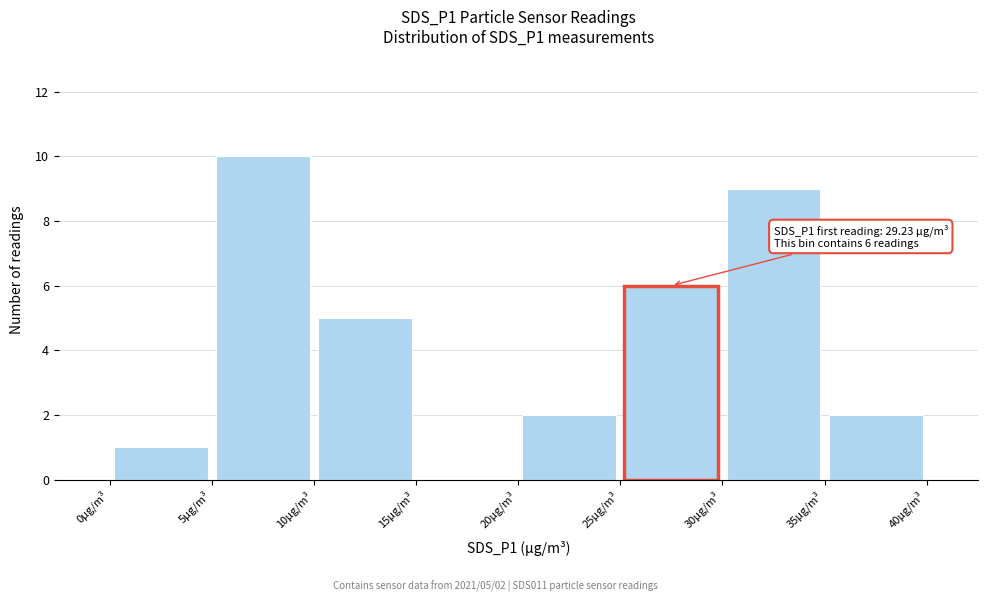

Over which range of the x-axis is the bar tallest?

5 to 10